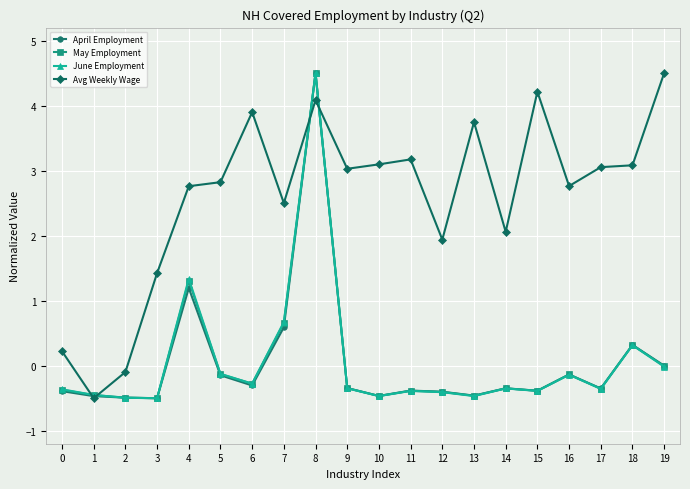

What is the difference between the highest and lowest values at 9?

3.4